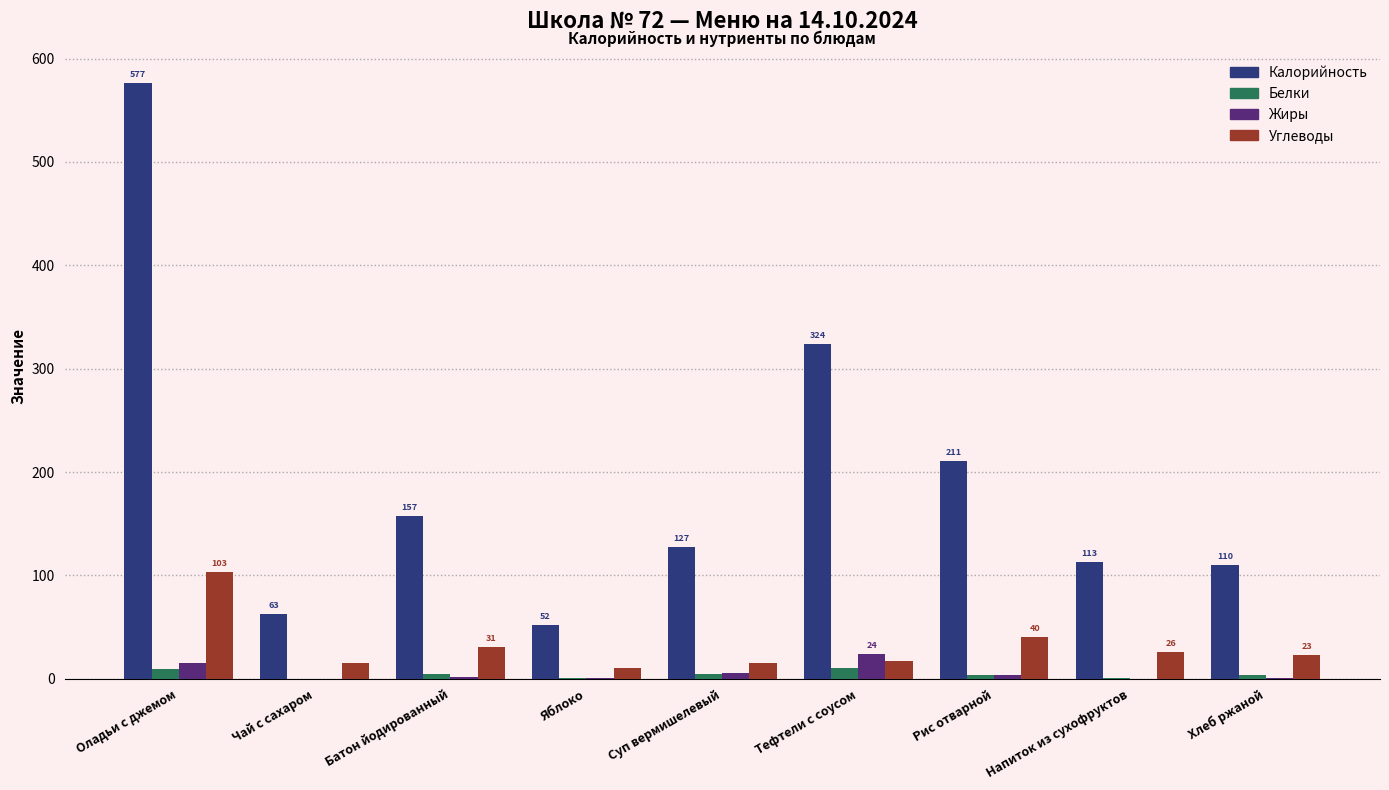

Which series changed the most between Оладьи с джемом and Рис отварной?

Калорийность